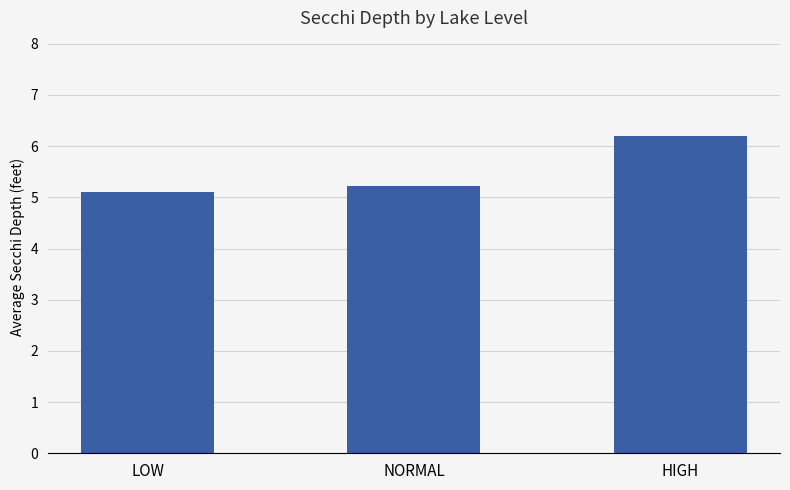

What is the maximum value shown in the chart?

6.2